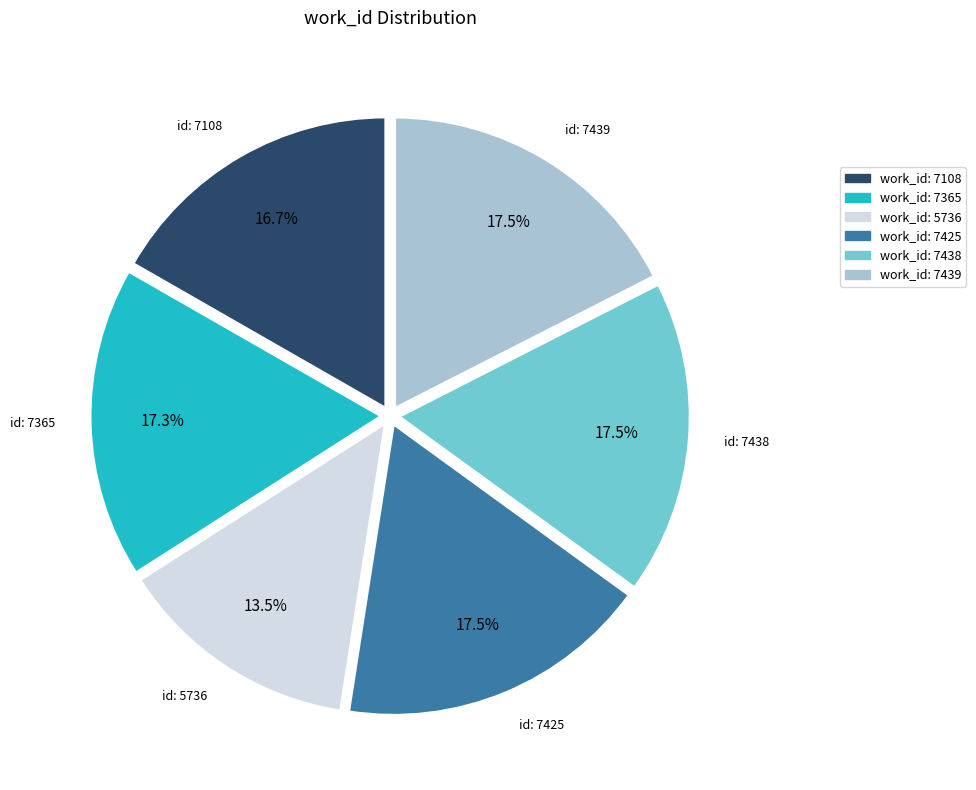

Is there any slice that represents more than half of the pie?

No